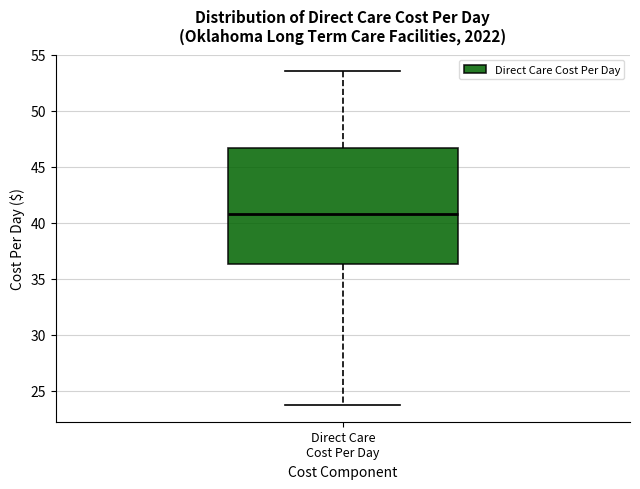

Where does the lower whisker of the box for Direct Care Cost Per Day end on the y-axis? The values are not printed on the chart, so give them approximately, as read against the axis.

23.5